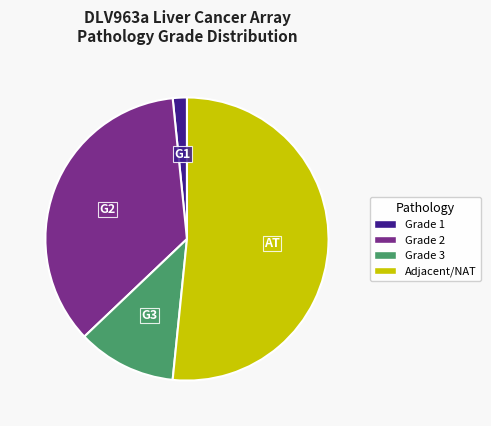

Which category has the biggest portion of the pie?

Adjacent/NAT